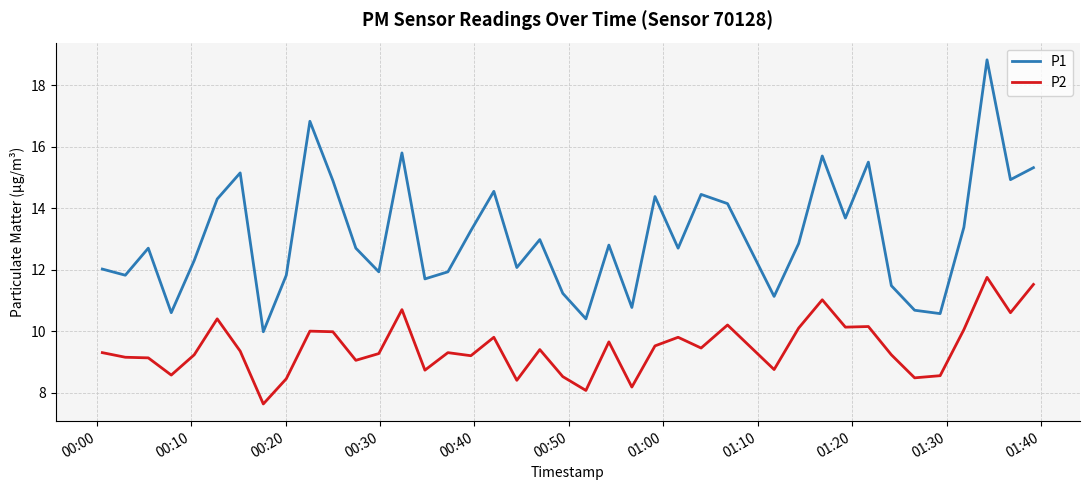

What is the sum of all P2 values?

378.8